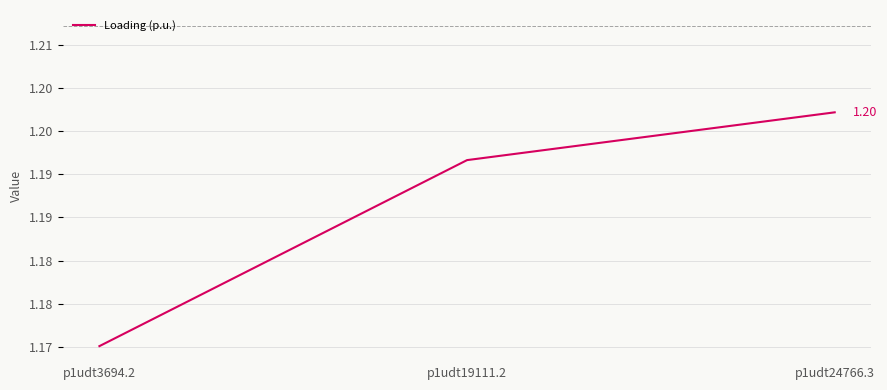

What is the value of the 3rd point from the left?

1.2